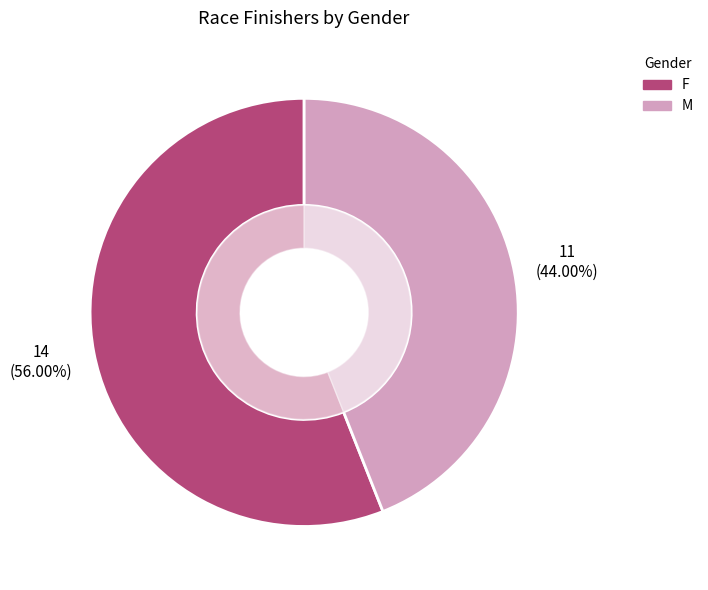

Approximately how many times larger is the value at M compared to F?

0.8